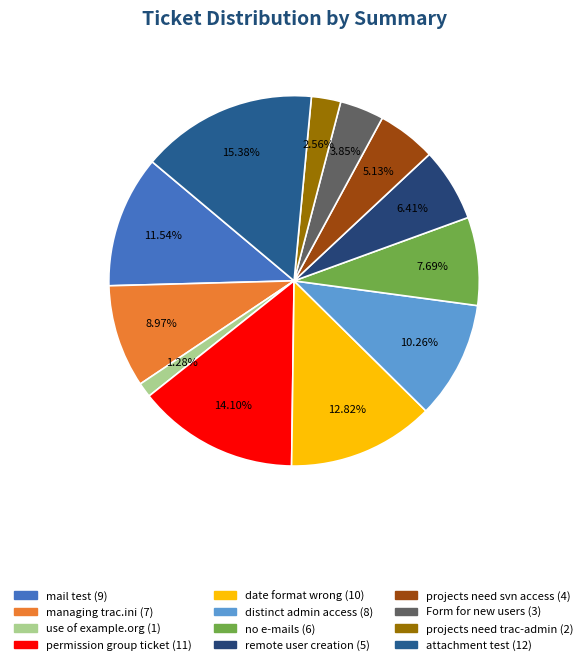

To the nearest percent, what percentage of the pie is Form for new users?

4%